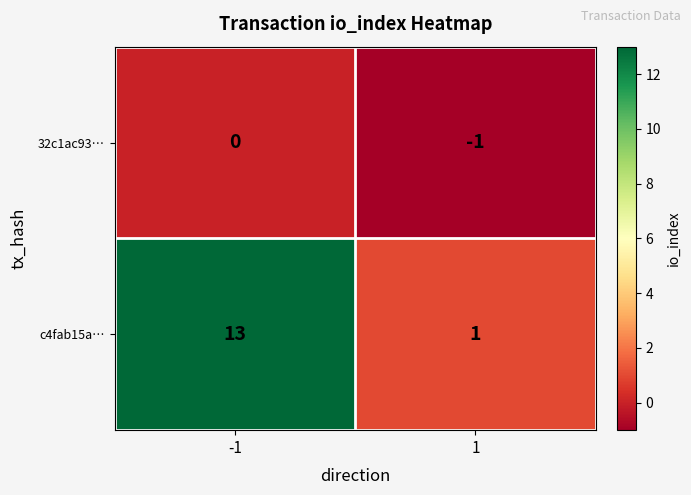

What value does the c4fab15a… series have at -1, to the nearest 10?

10